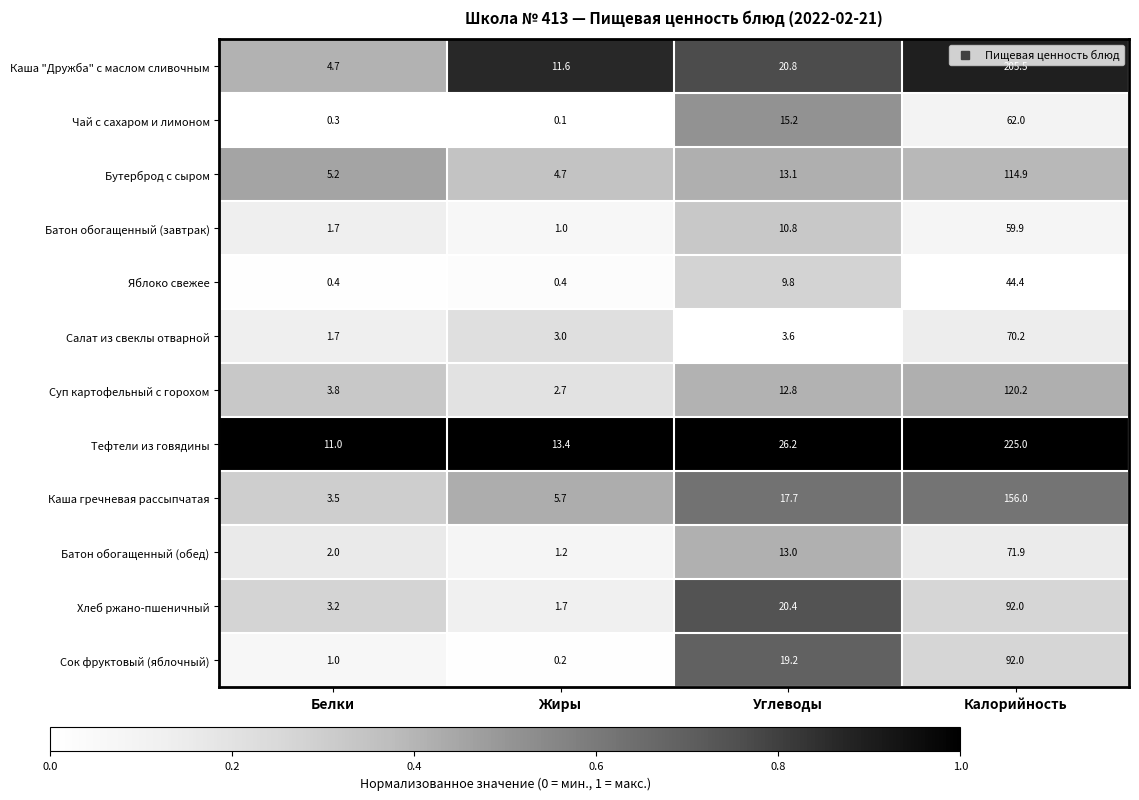

What is the approximate value of Батон обогащенный (завтрак) at Жиры?

1.0